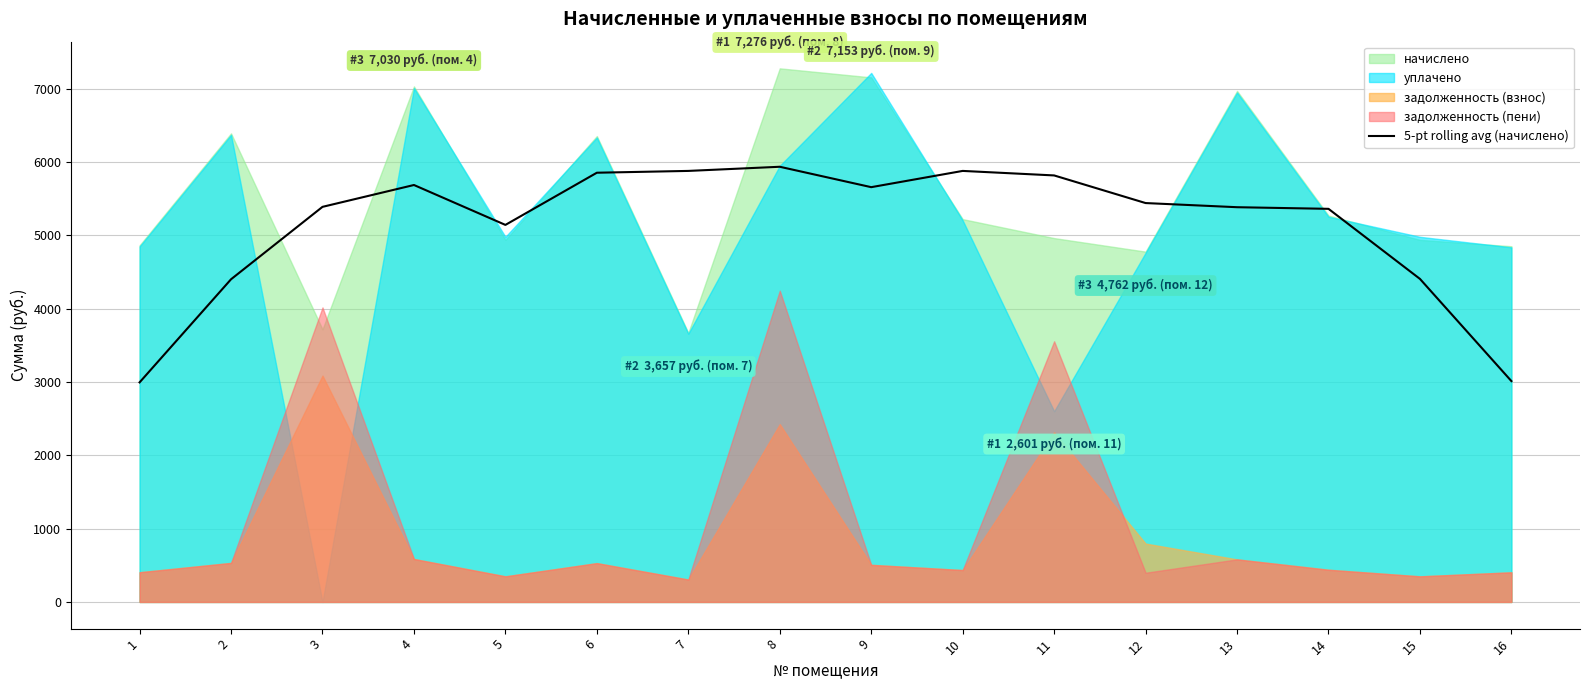

Where does the data first go above 5439?

4